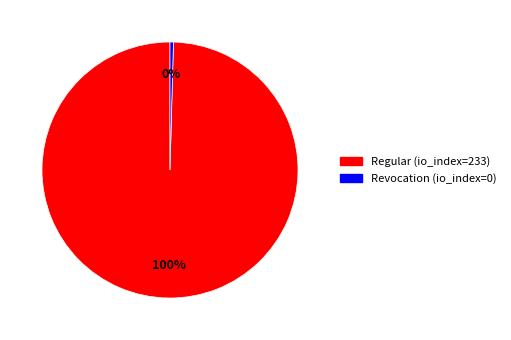

To the nearest percent, what is the difference between the Regular (io_index=233) and Revocation (io_index=0) slice percentages?

100%